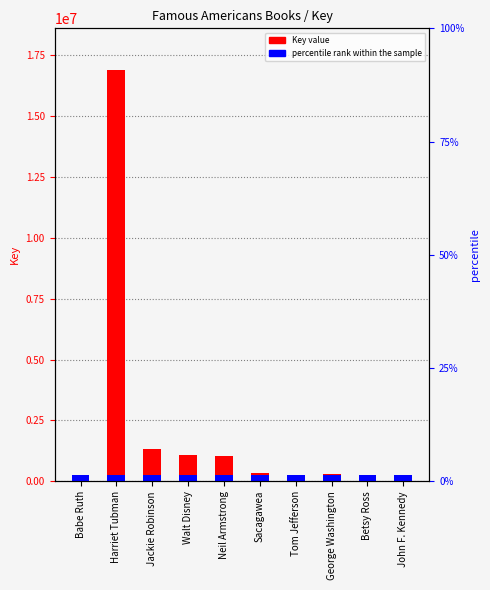

What is the average value?

2102404